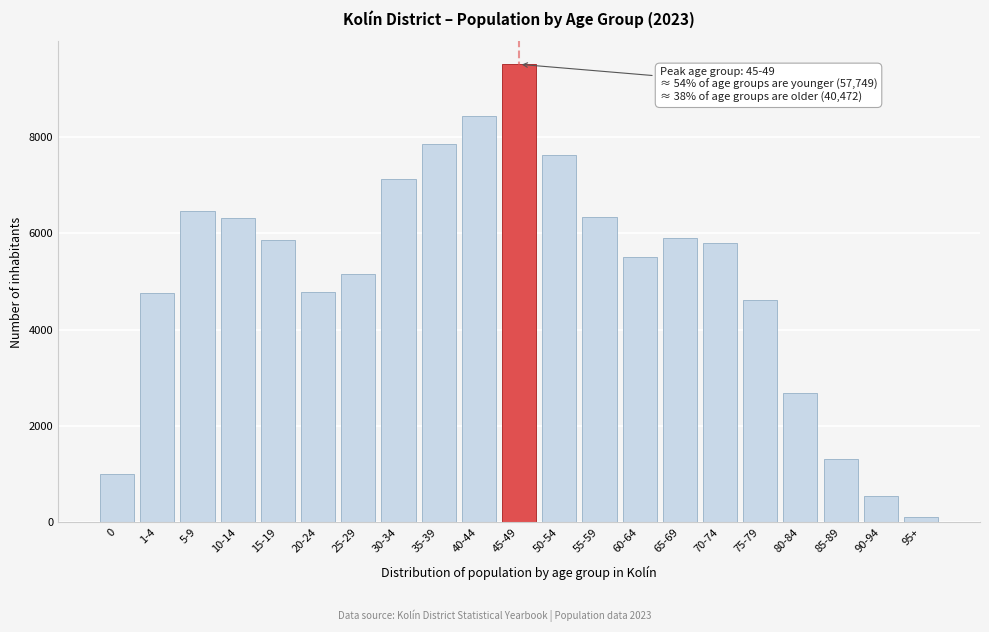

The value at 80-84 is 2691. True or false?

True